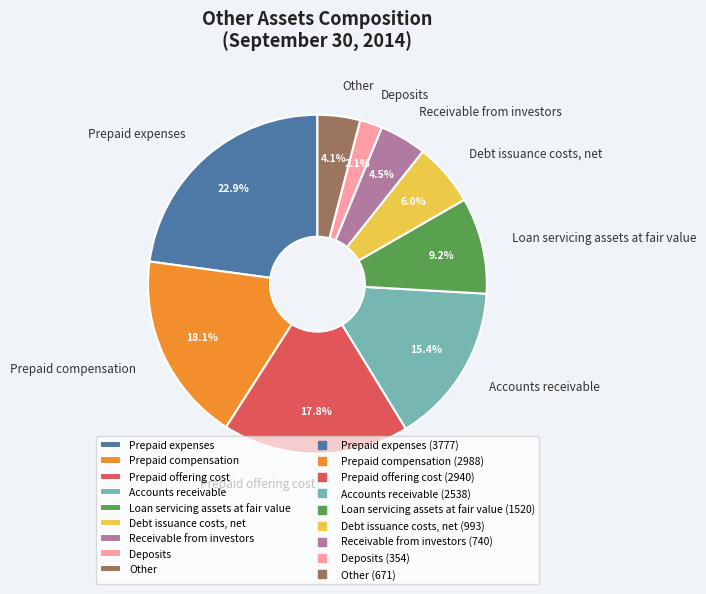

How many slices are in this pie chart?

9